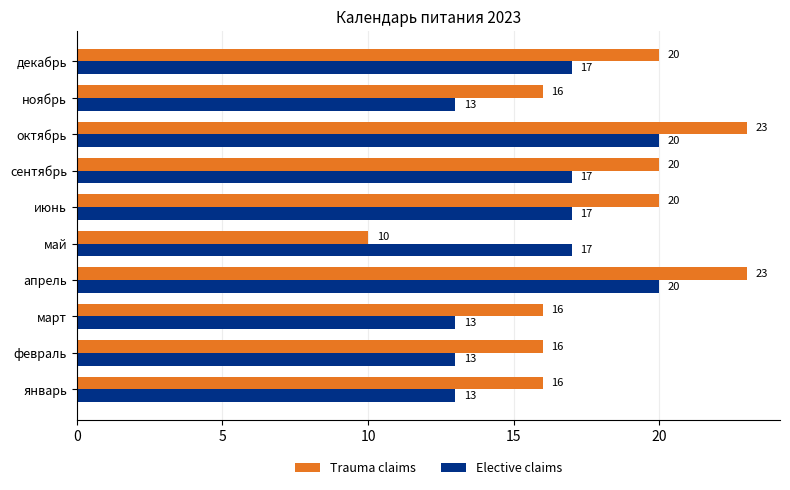

Which series has the largest range (max minus min)?

Trauma claims